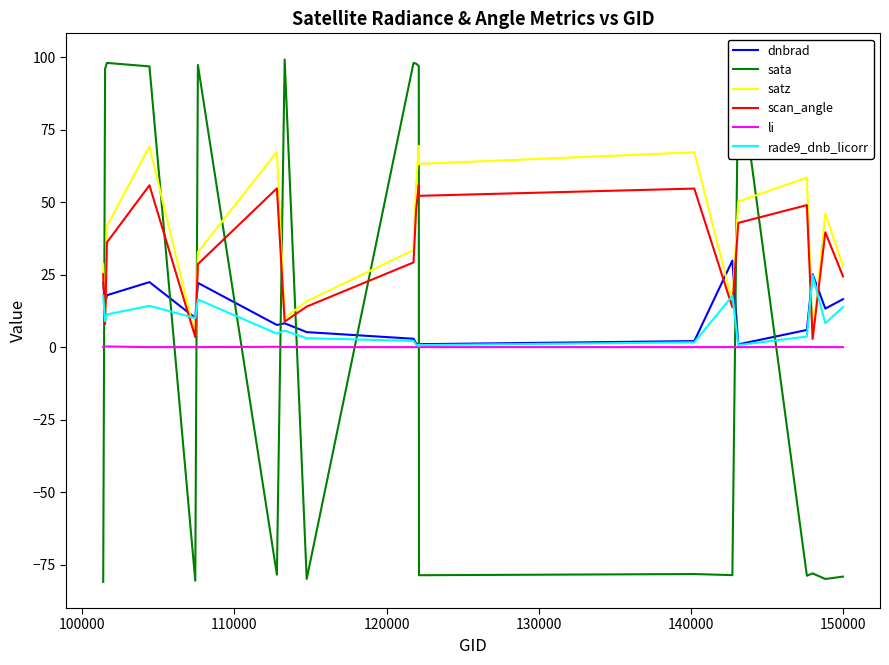

How many intersections are there between sata and satz?

10